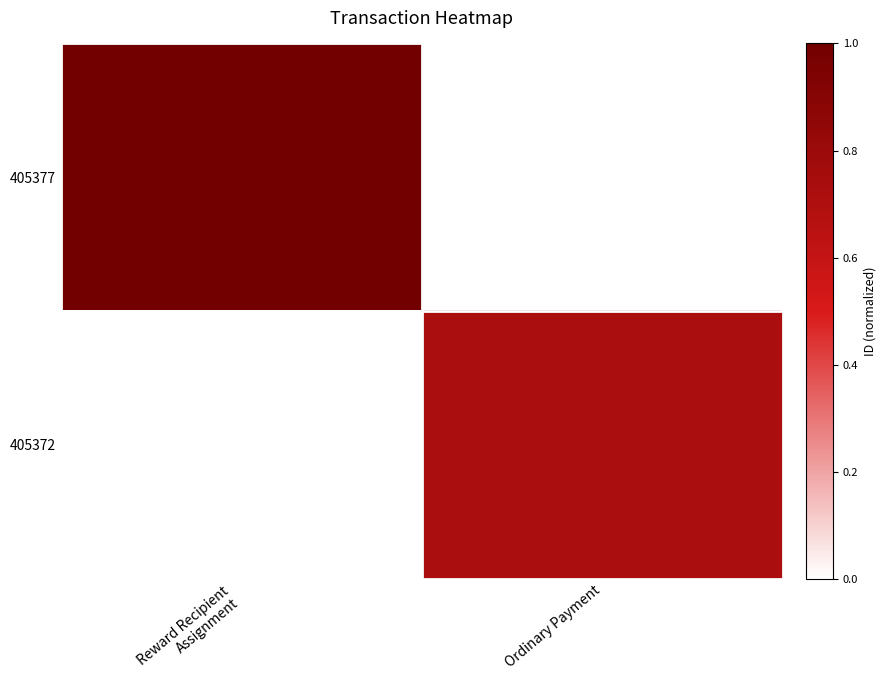

What is the spread (max minus min) of values at Reward Recipient
Assignment?

1.0